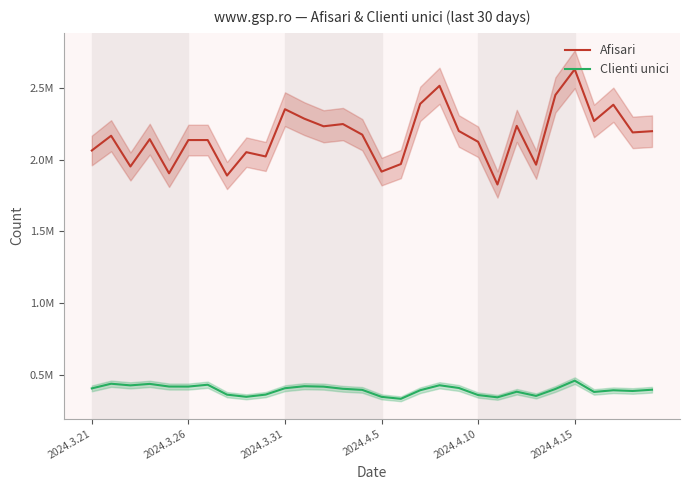

What value does the Clienti unici series have at 19?

409679